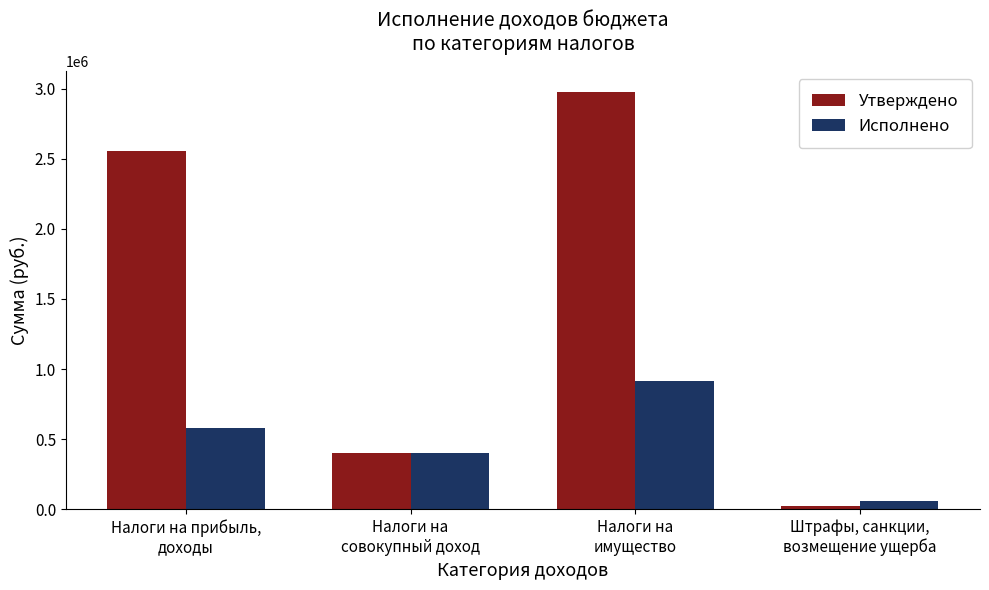

Is it true that Исполнено equals 61100.0 at Штрафы, санкции,
возмещение ущерба?

True